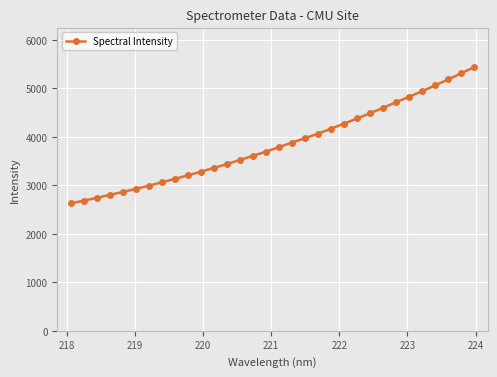

What is the greatest value displayed?

5437.6